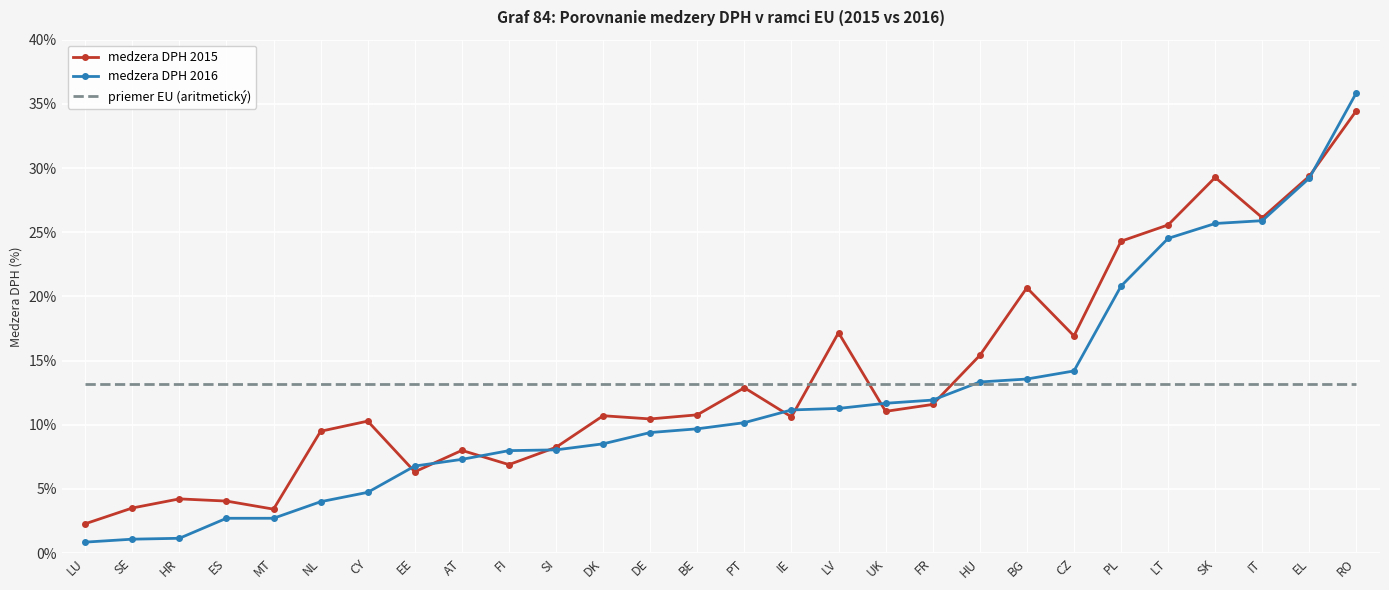

At which label does medzera DPH 2016 reach its peak?

RO